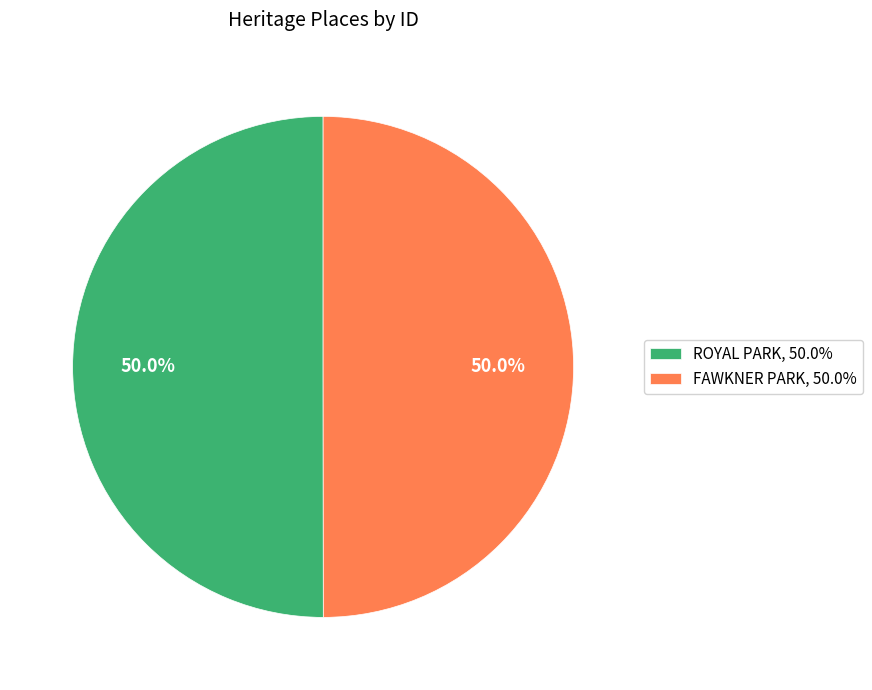

How many slices are in this pie chart?

2